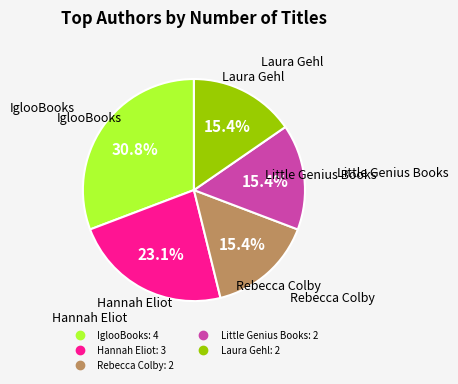

Does any single category account for the majority?

No